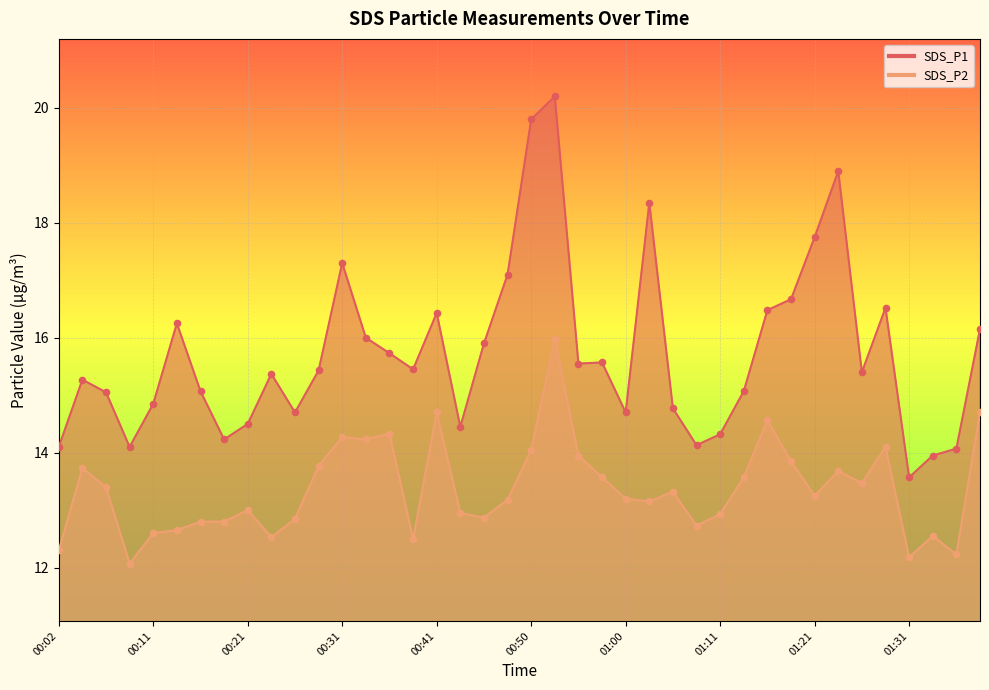

At how many categories does at least one series exceed 15?

26